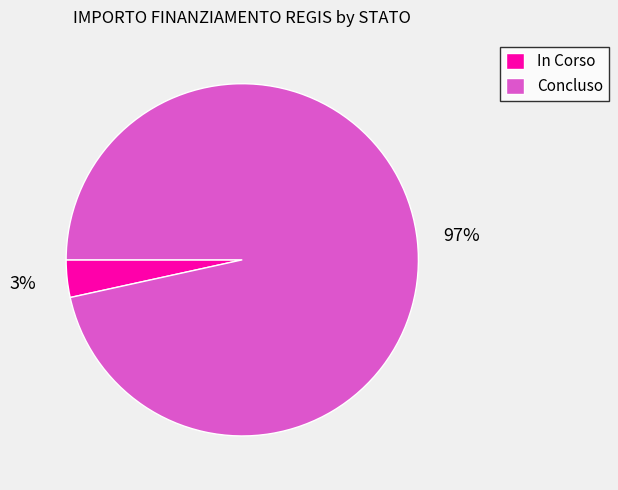

Does In Corso represent more than half of the total?

No